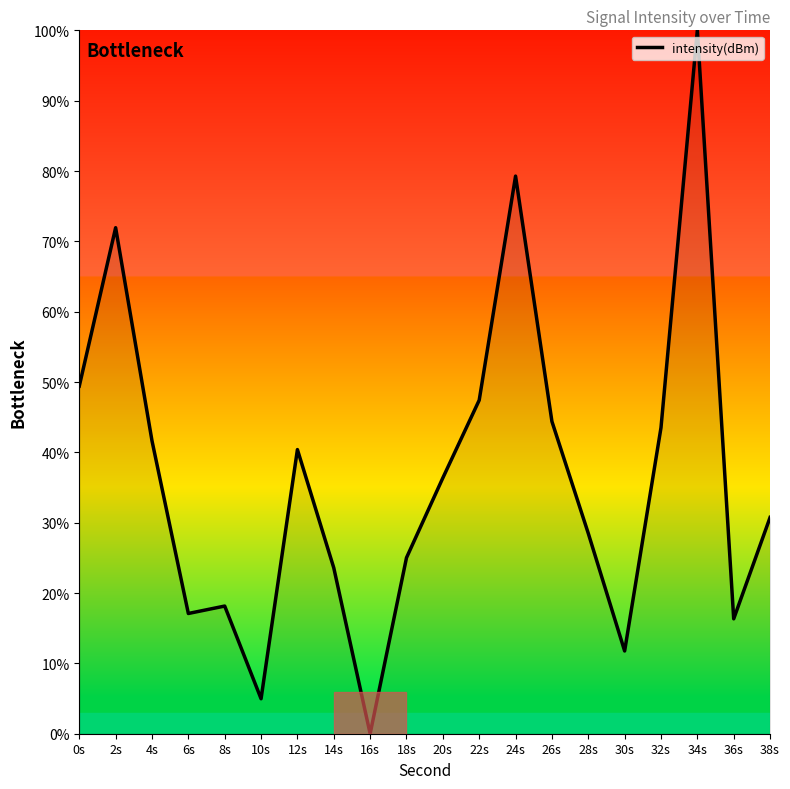

Does the chart have visible grid lines?

No